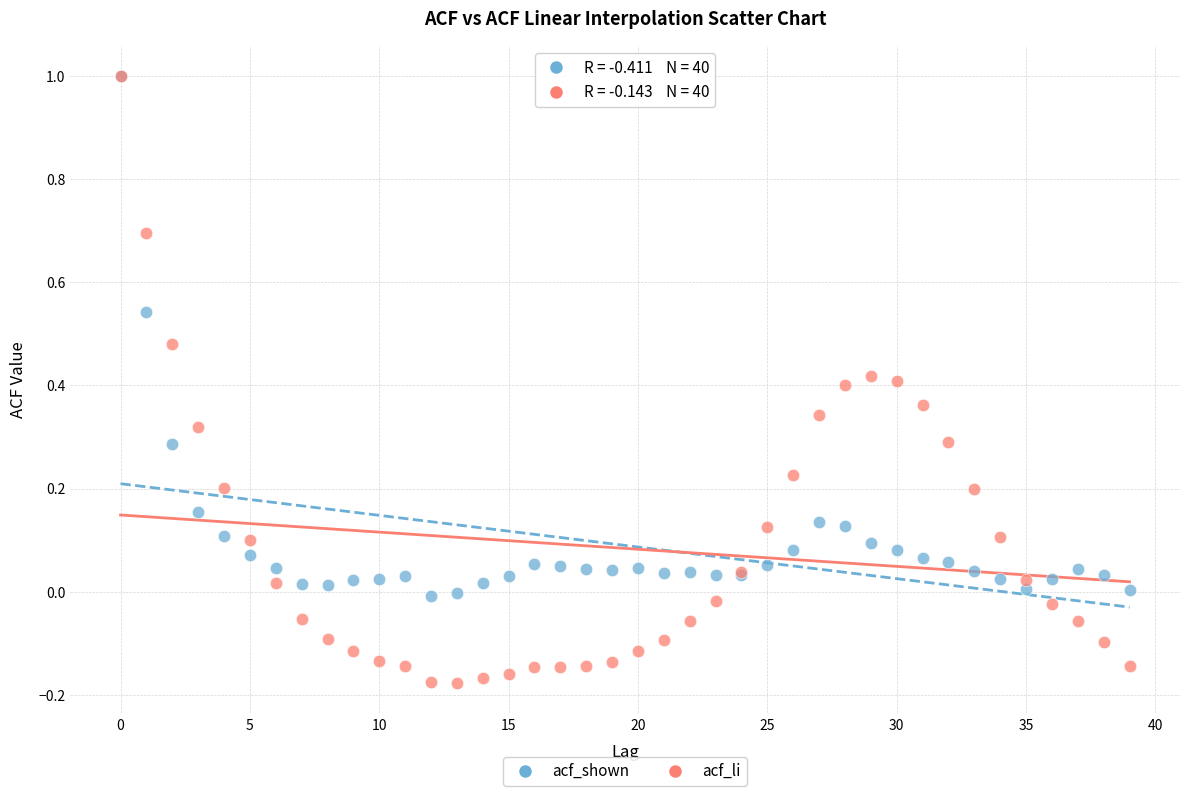

What are all the series names shown in the legend?

acf_shown, acf_li